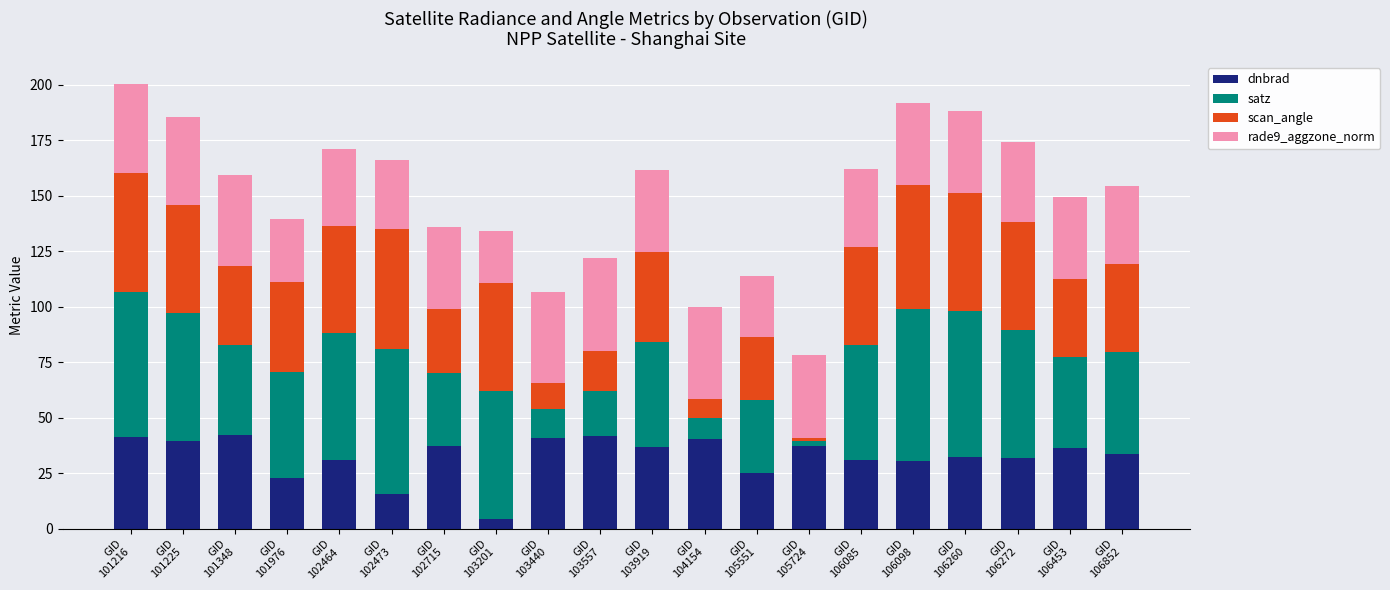

What is the difference between the maximum and minimum values in the dnbrad series?

37.8